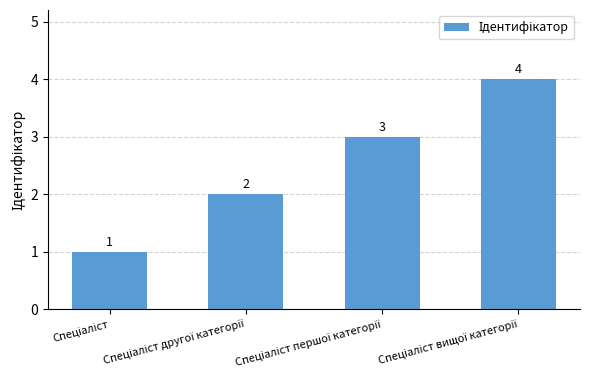

Reading right to left, what are all the values shown in this chart?

4	3	2	1